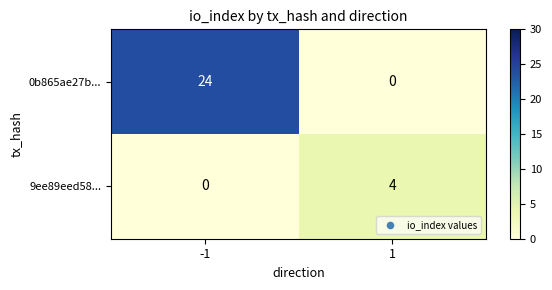

How many values in 9ee89eed58... are above zero?

1